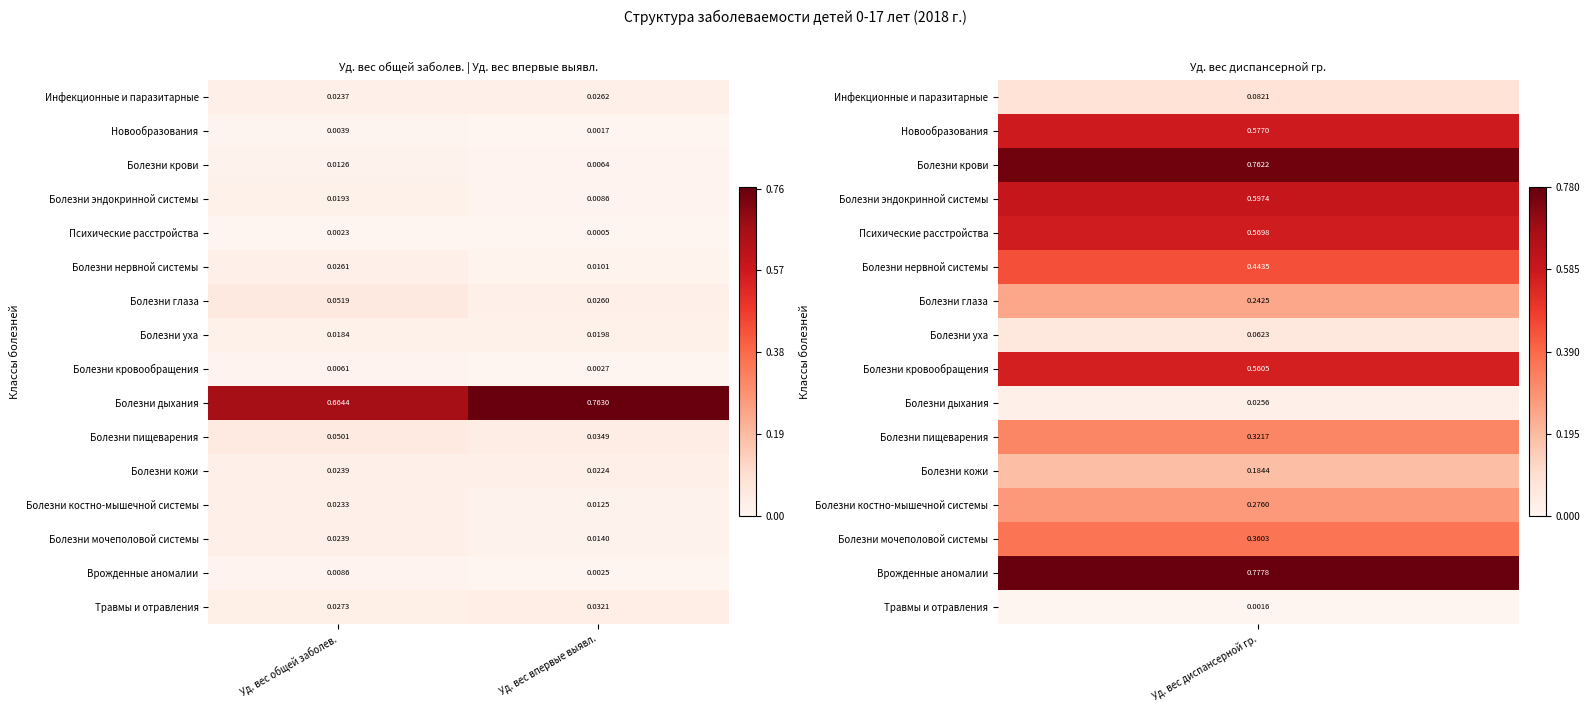

Which series has the largest range (max minus min)?

Болезни дыхания